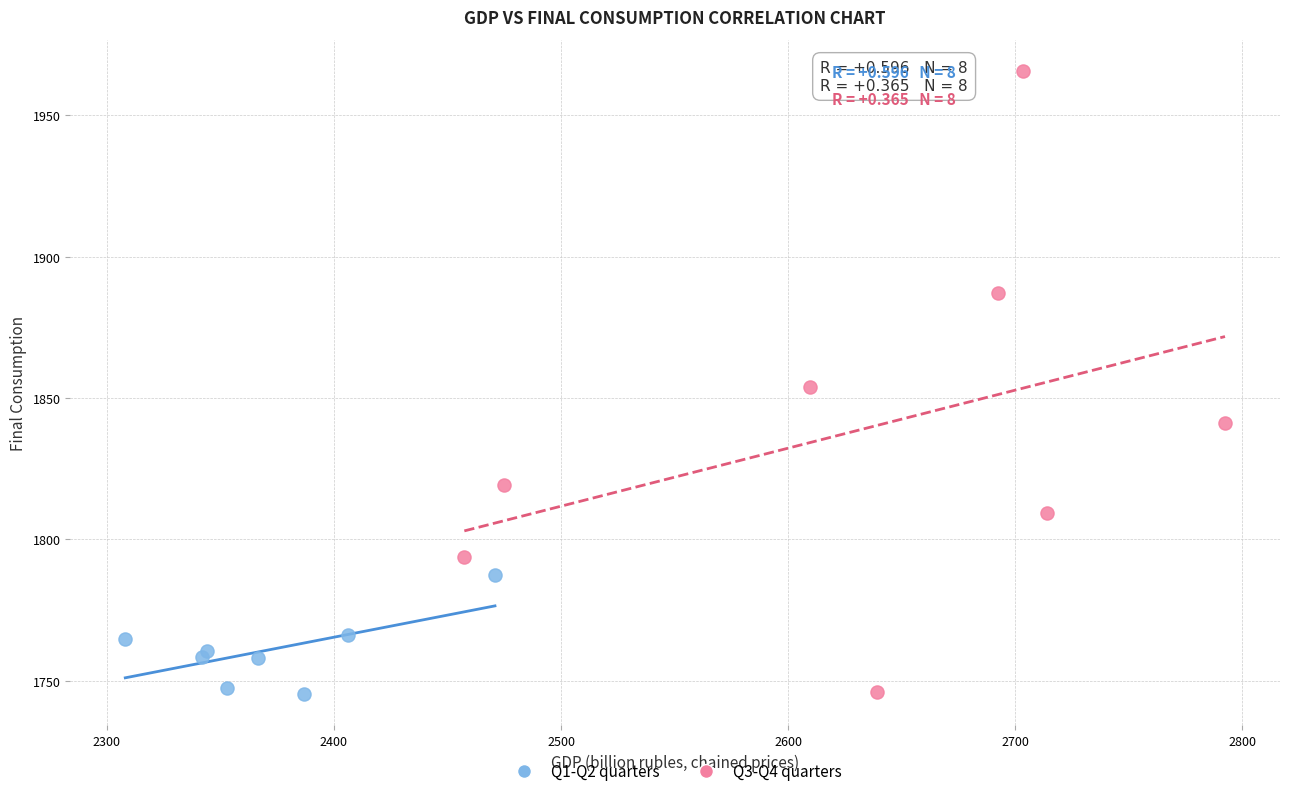

Which series reaches the maximum Y coordinate?

Q3-Q4 quarters